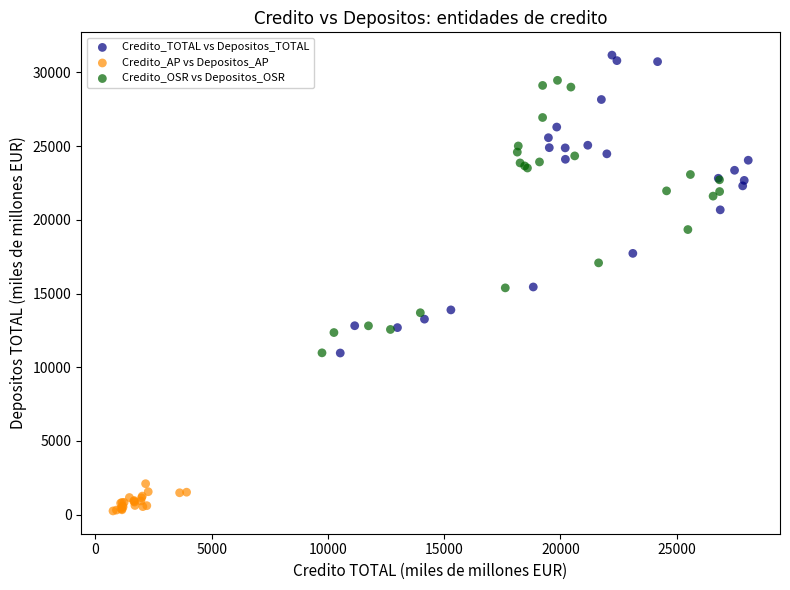

Which series has the widest spread of Y values?

Credito_TOTAL vs Depositos_TOTAL